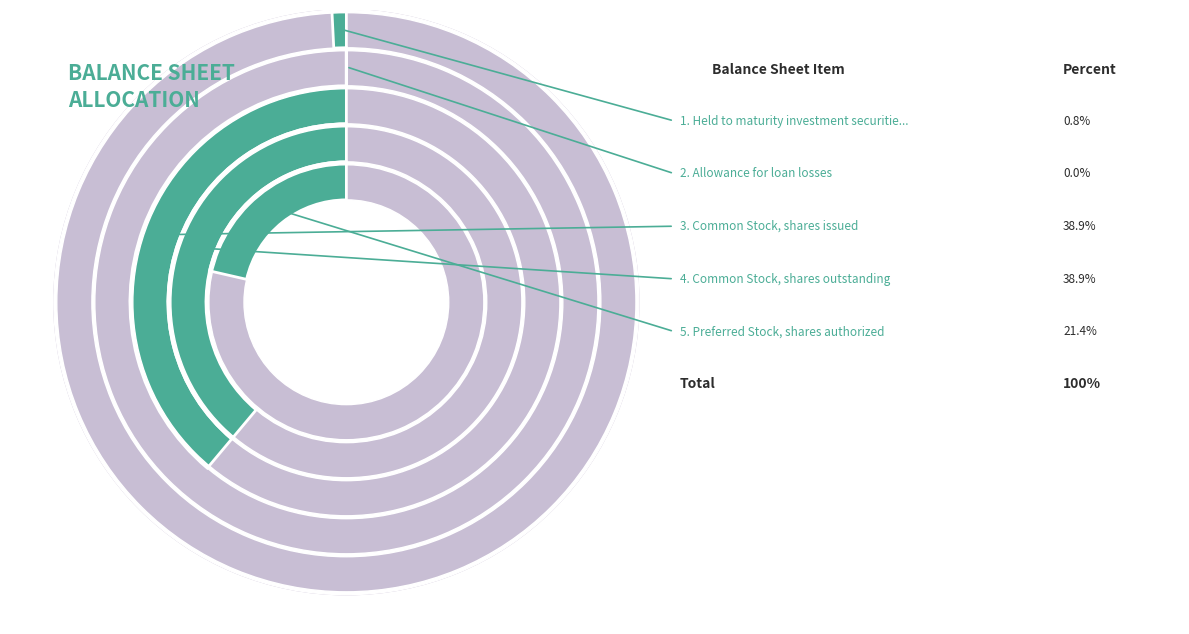

Rank the categories by value from highest to lowest.

Common Stock, shares issued, Common Stock, shares outstanding, Preferred Stock, shares authorized, Held to maturity investment securities, Allowance for loan losses